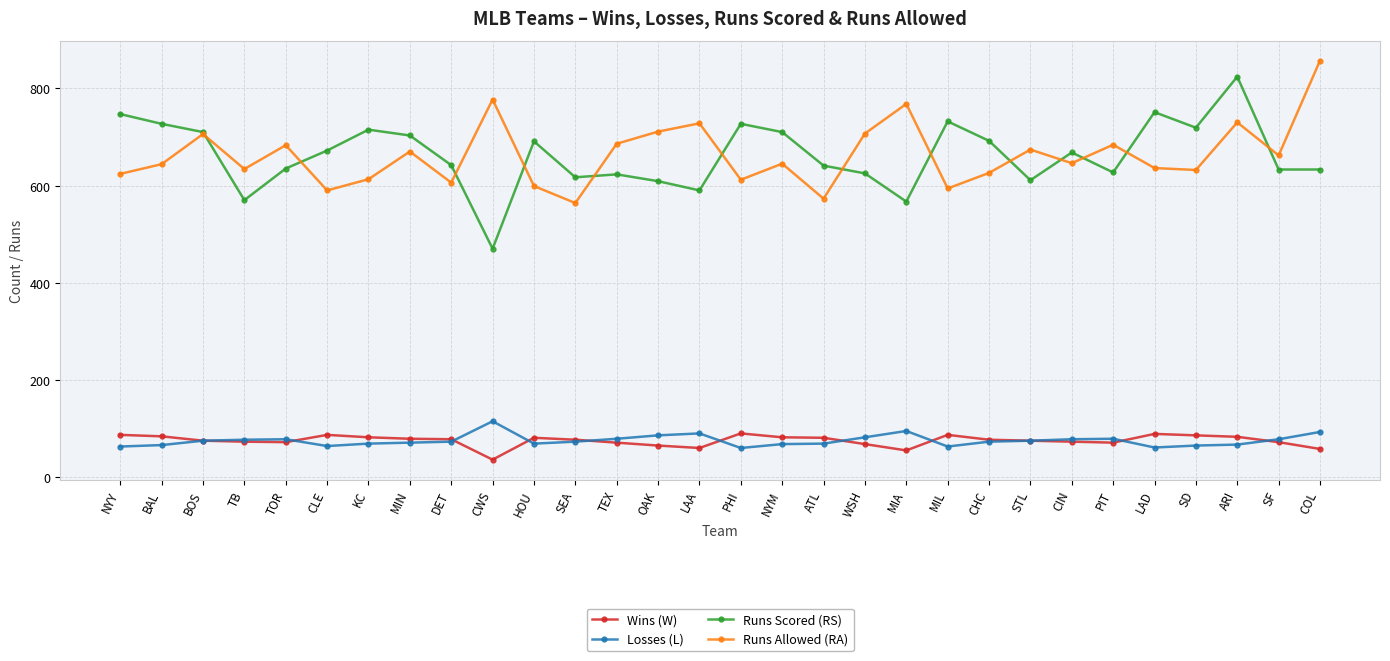

At which category is the sum across all series the highest?

ARI